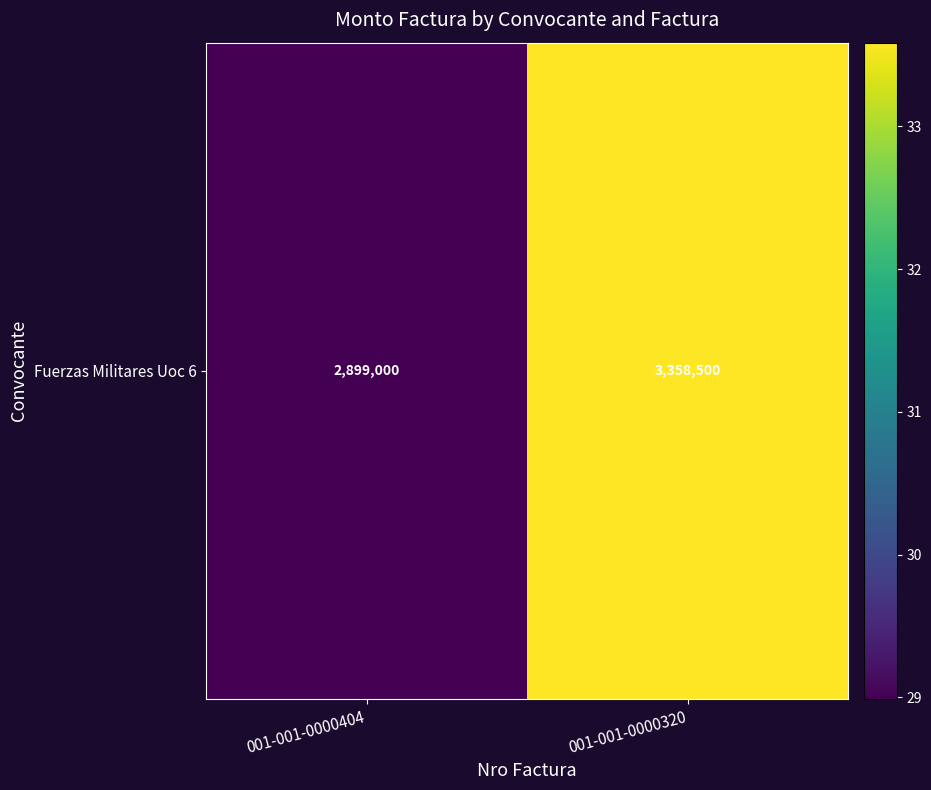

Rank the categories by value from highest to lowest.

001-001-0000320, 001-001-0000404